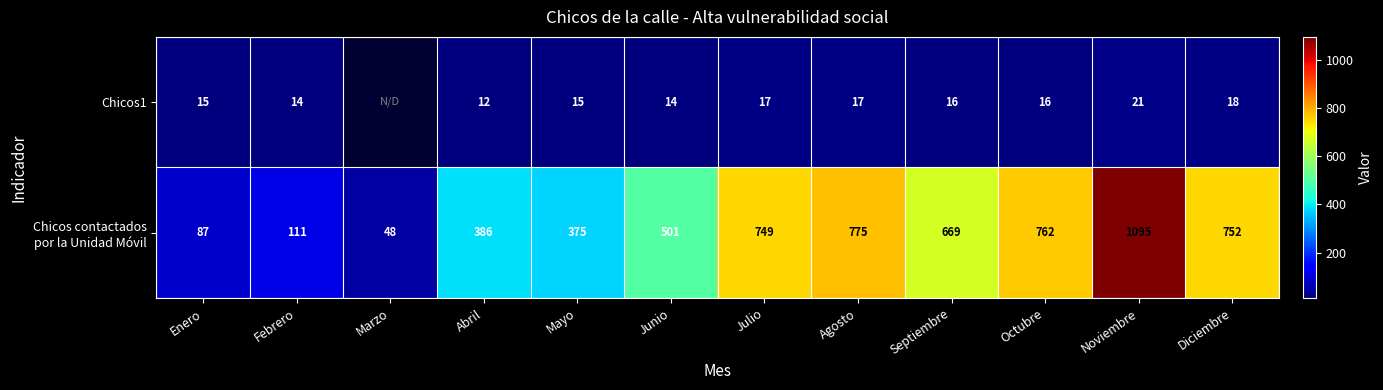

How many categories are shown in the chart?

12